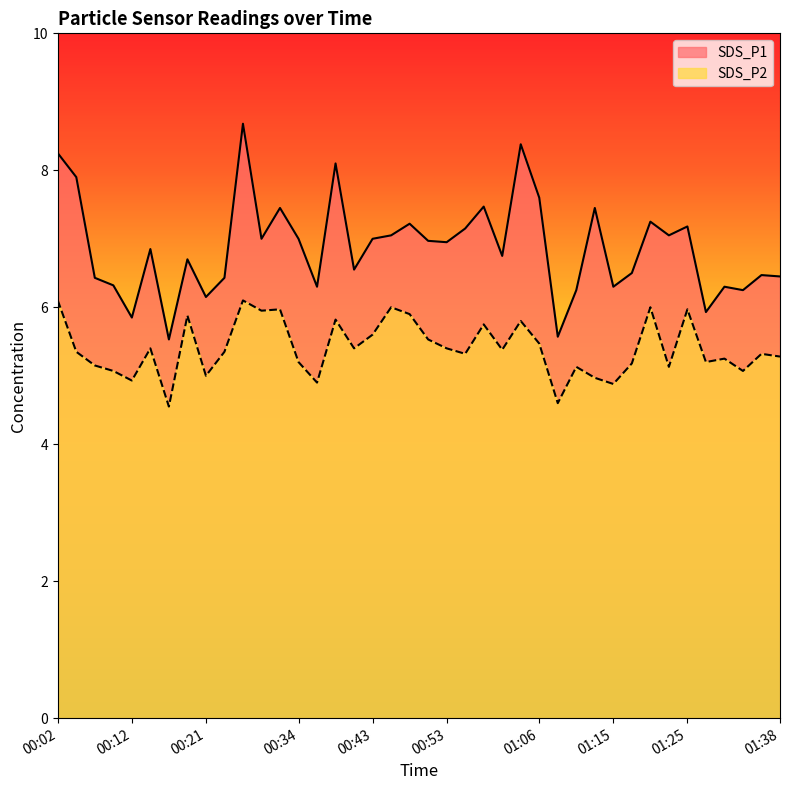

At which category is the sum across all series the highest?

00:26